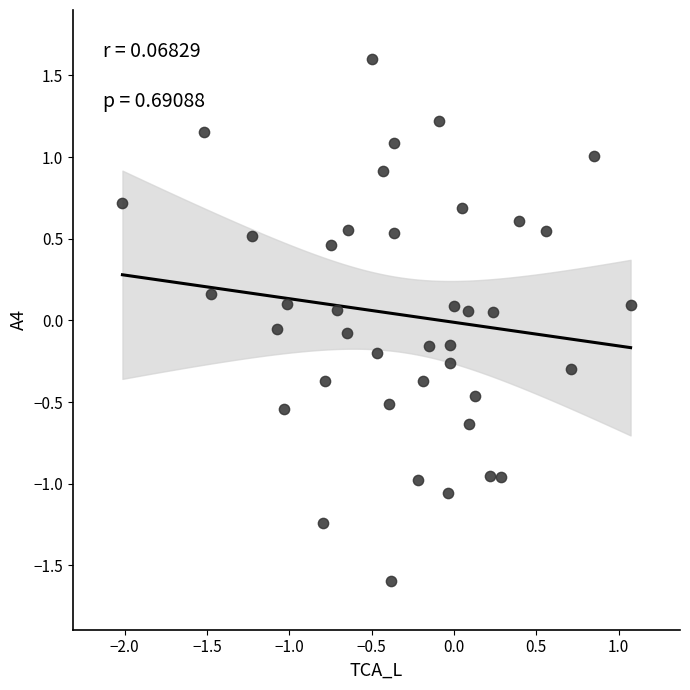

What is the range of Y values (max minus min)?

3.2